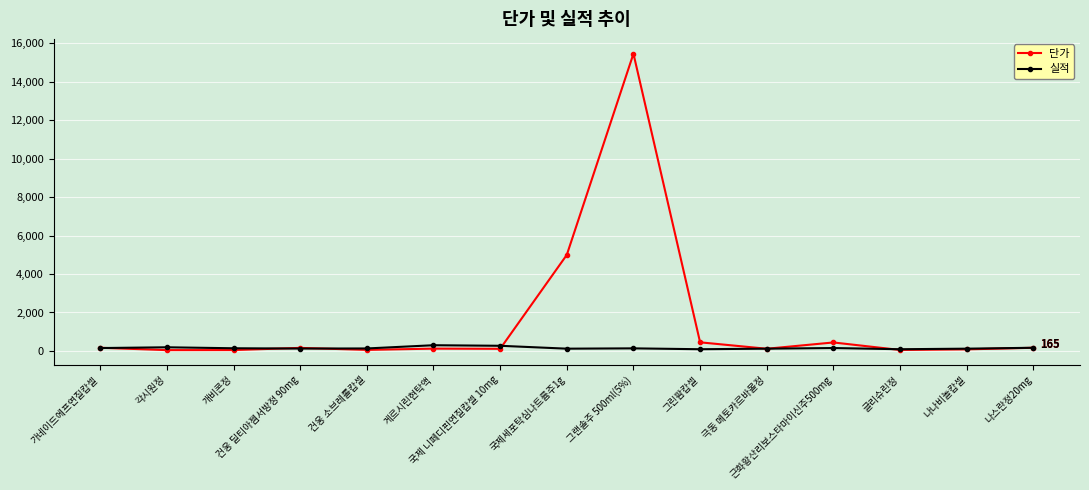

What value does the 단가 series have at 나스란정20mg?

165